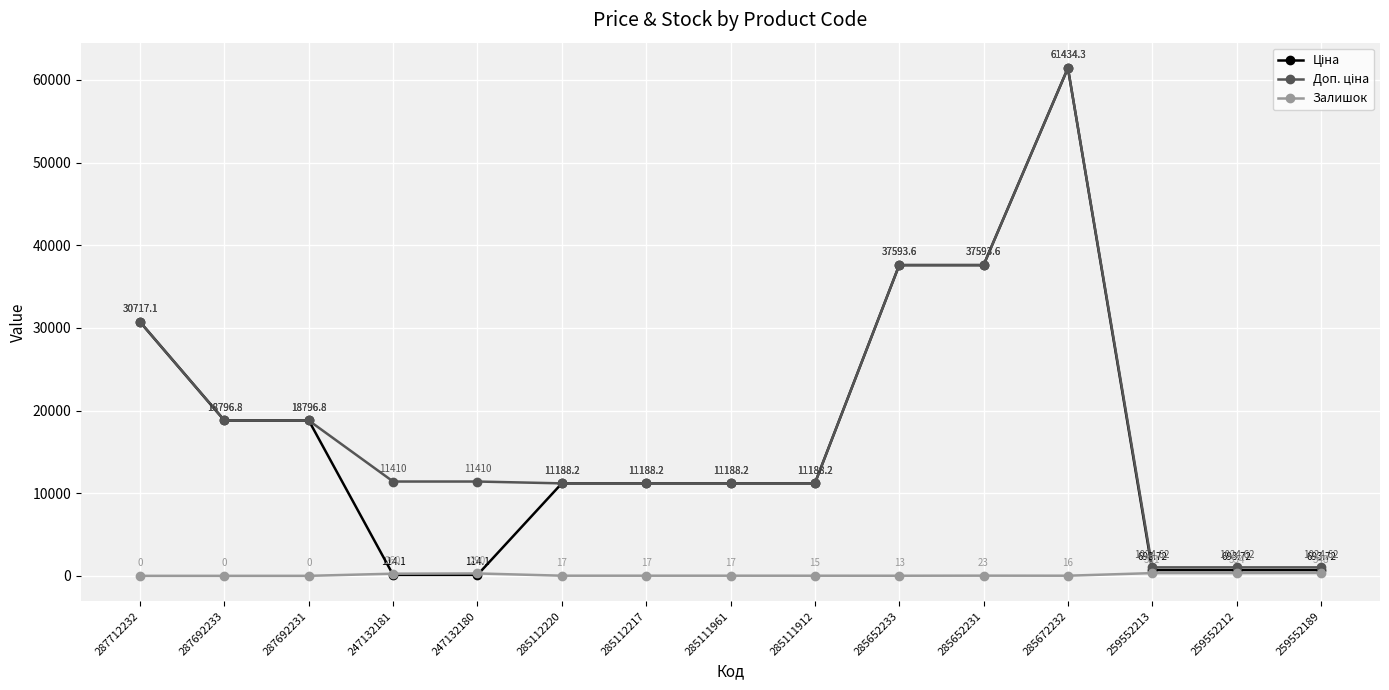

What is the difference between the maximum and minimum values in the Залишок series?

348.0